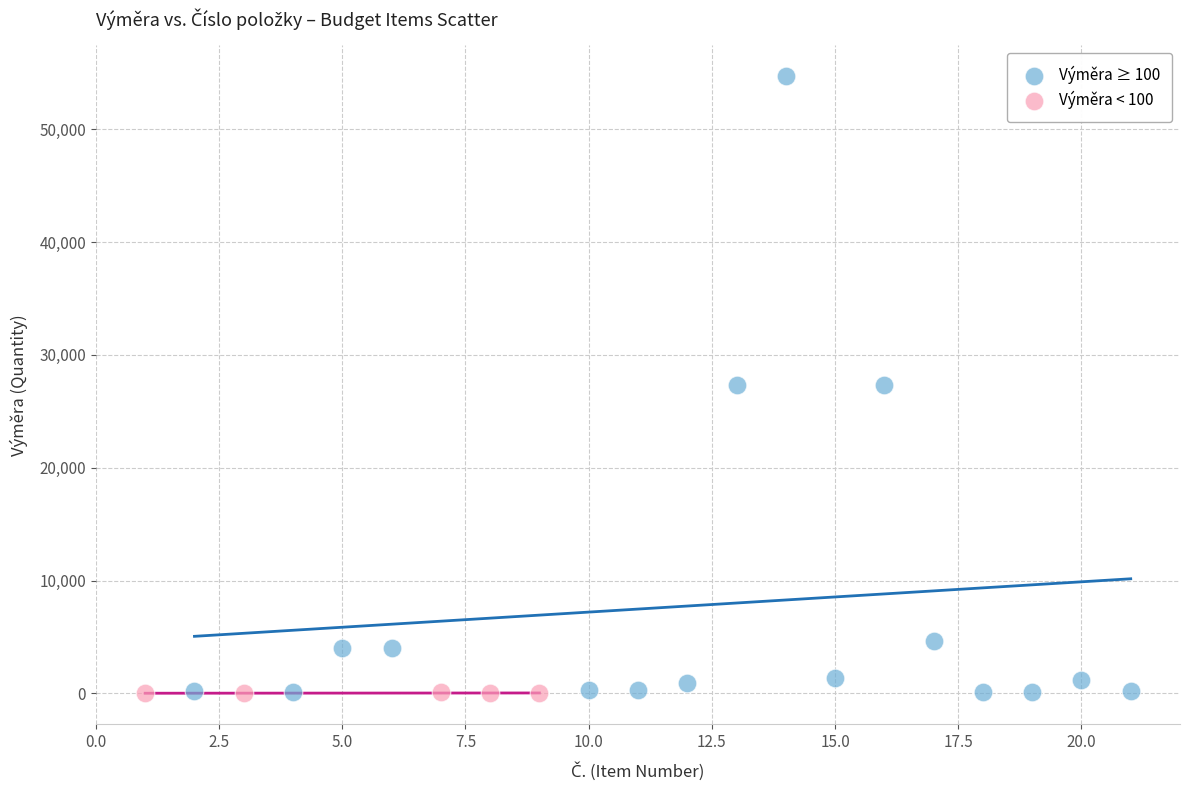

Which series has the largest Y range (max minus min)?

Výměra ≥ 100